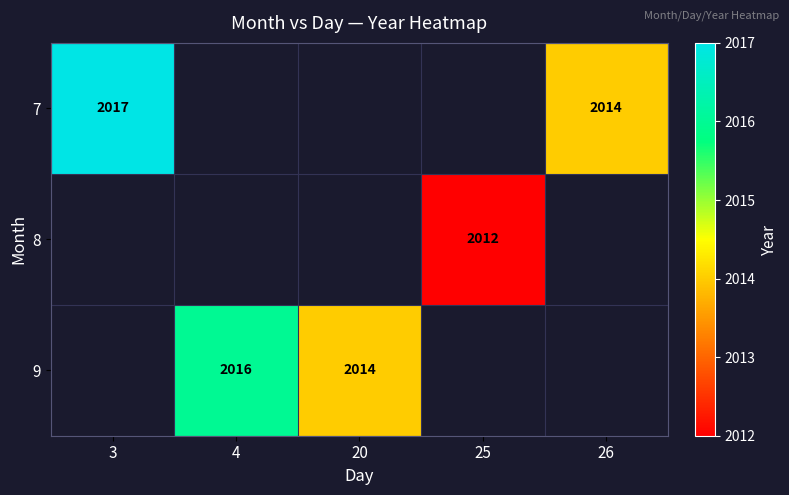

What is the minimum value shown in the chart?

2012.0